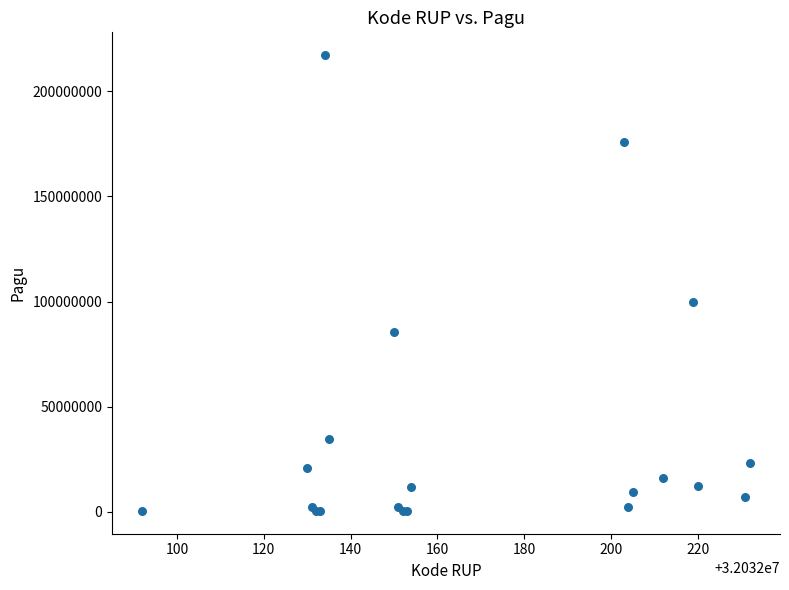

What Y value in the scatter plot is closest to 108800000?

99958000